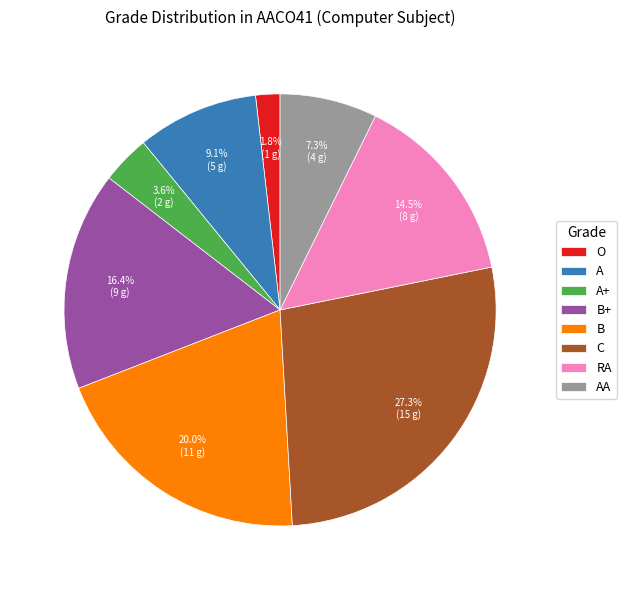

To the nearest percent, what is the combined percentage of C and B+?

44%